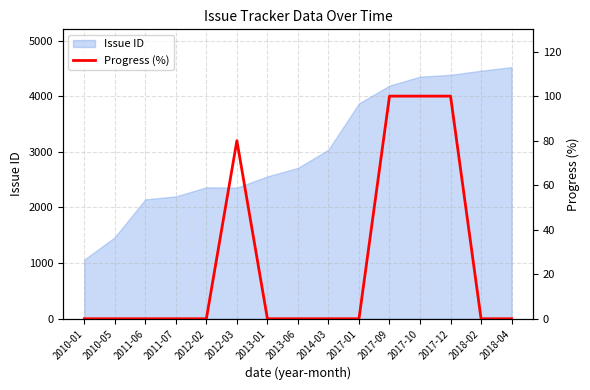

List the labels in order of value, smallest first.

2010-01, 2010-05, 2011-06, 2011-07, 2012-02, 2013-01, 2013-06, 2014-03, 2017-01, 2018-02, 2018-04, 2012-03, 2017-09, 2017-10, 2017-12